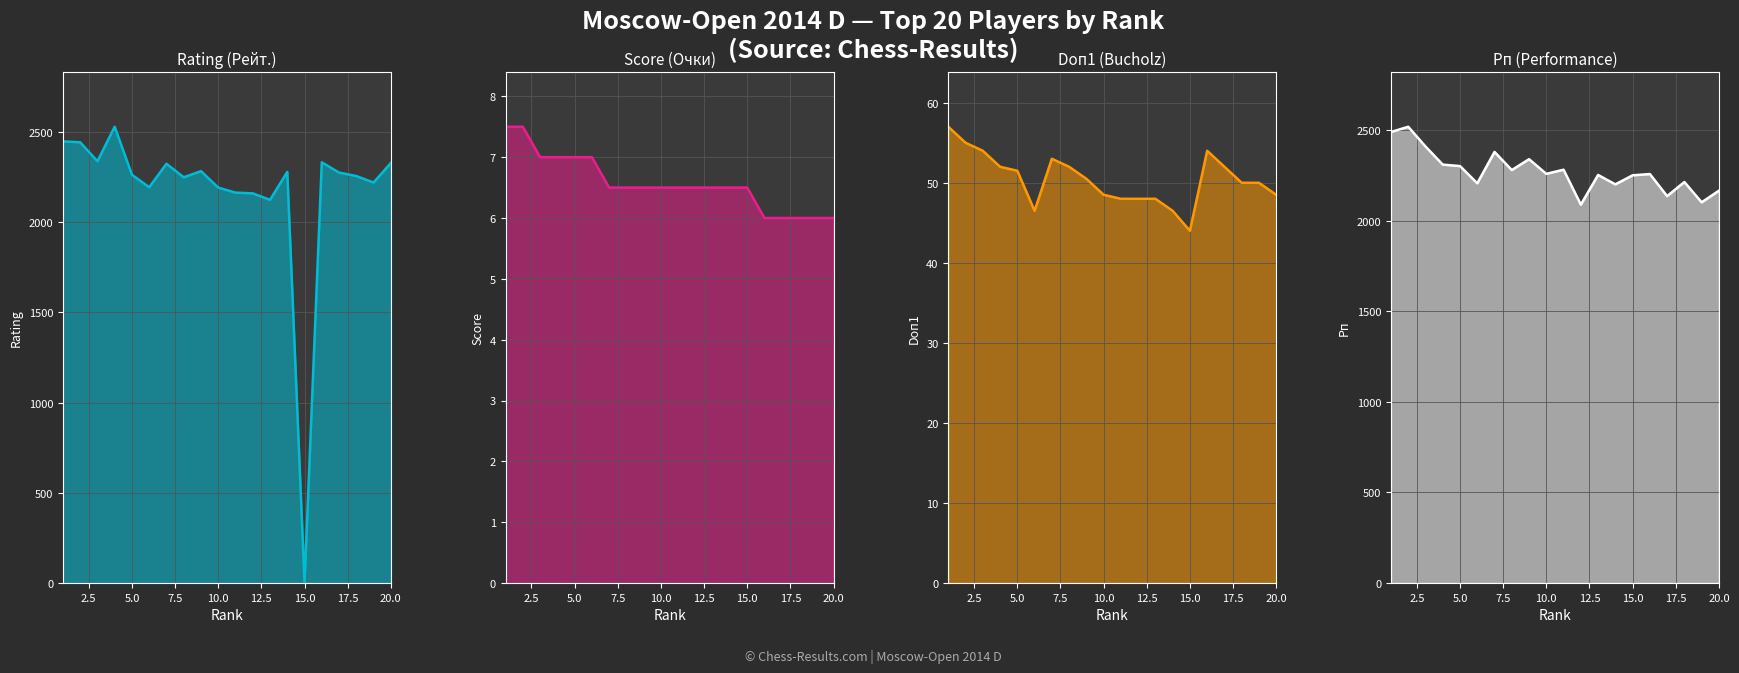

Which series has the widest spread of values?

Rating (Рейт.)